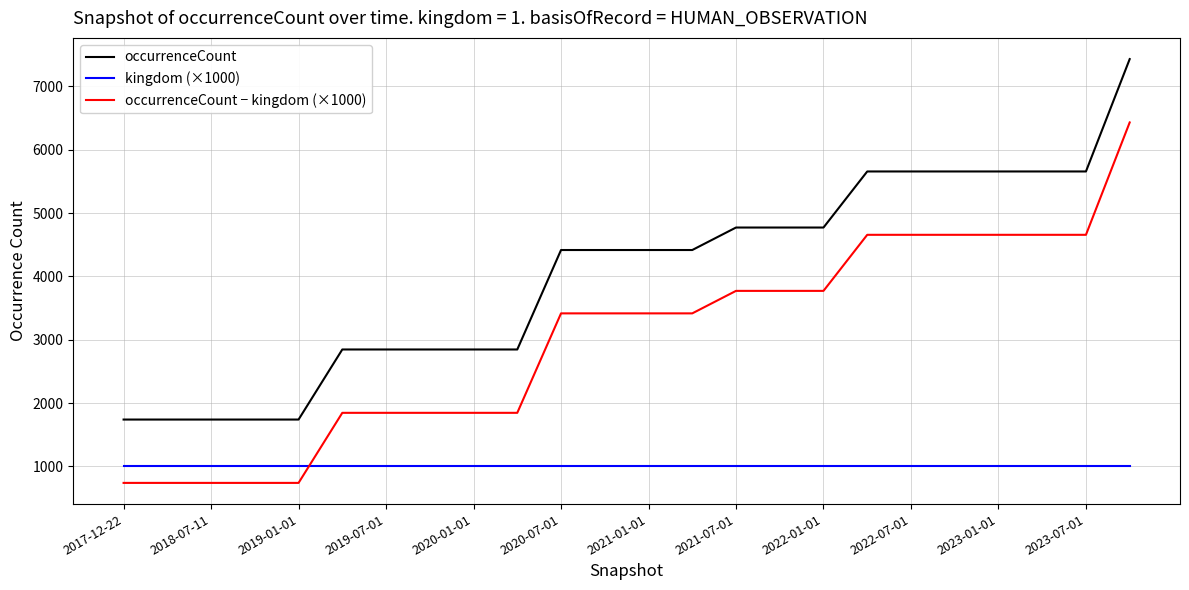

Rank the series by their average value, from highest to lowest.

occurrenceCount, occurrenceCount − kingdom (×1000), kingdom (×1000)